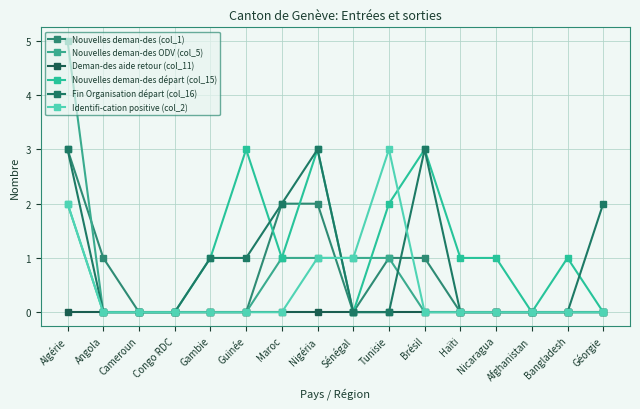

True or false: Deman-des aide retour (col_11) has a value of 0 at Géorgie.

True